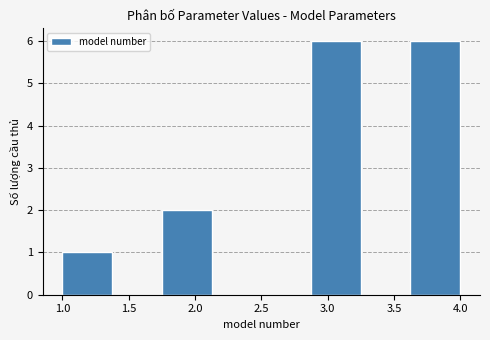

Reading left to right, list every bar in this chart as the range it spans on the x-axis followed by its height. Neither the bar edges nor the heights are printed on the chart, so give them approximately, as read against the axes.

1.000 to 1.375: 1
1.375 to 1.750: 0
1.750 to 2.125: 2
2.125 to 2.500: 0
2.500 to 2.875: 0
2.875 to 3.250: 6
3.250 to 3.625: 0
3.625 to 4.000: 6